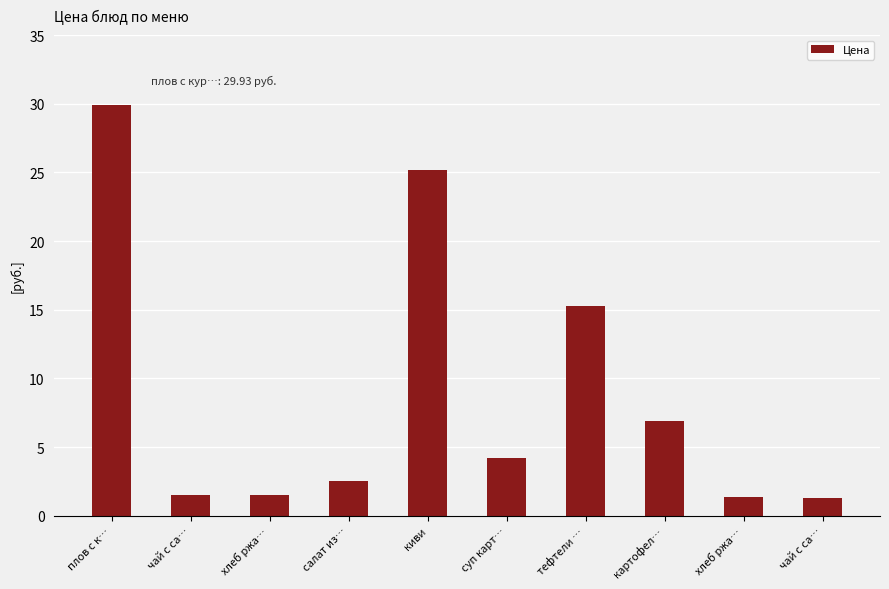

What is the ratio of the value at киви to the value at хлеб ржа…?

16.8